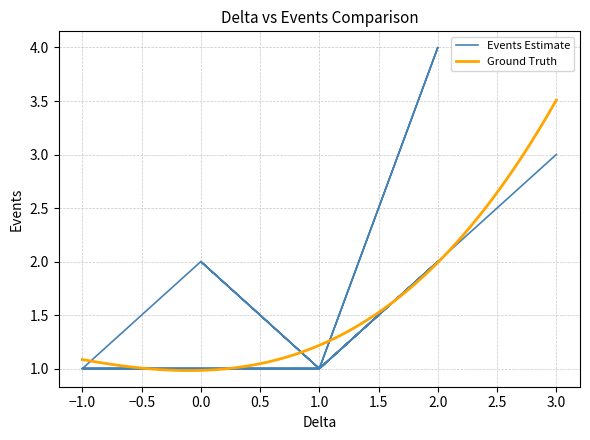

What is the minimum value shown in the chart?

1